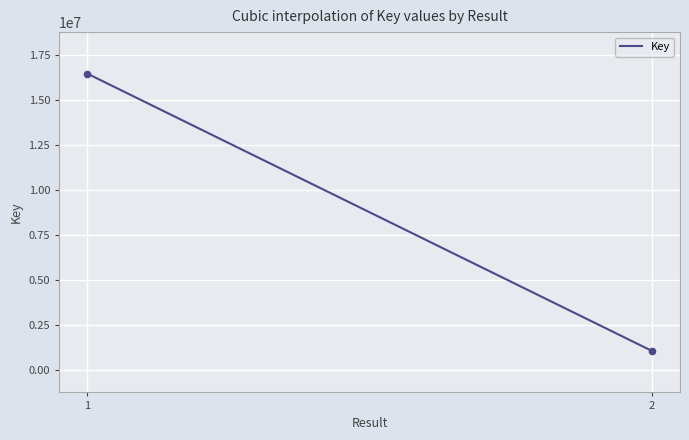

What is the smallest value displayed?

1052415.0